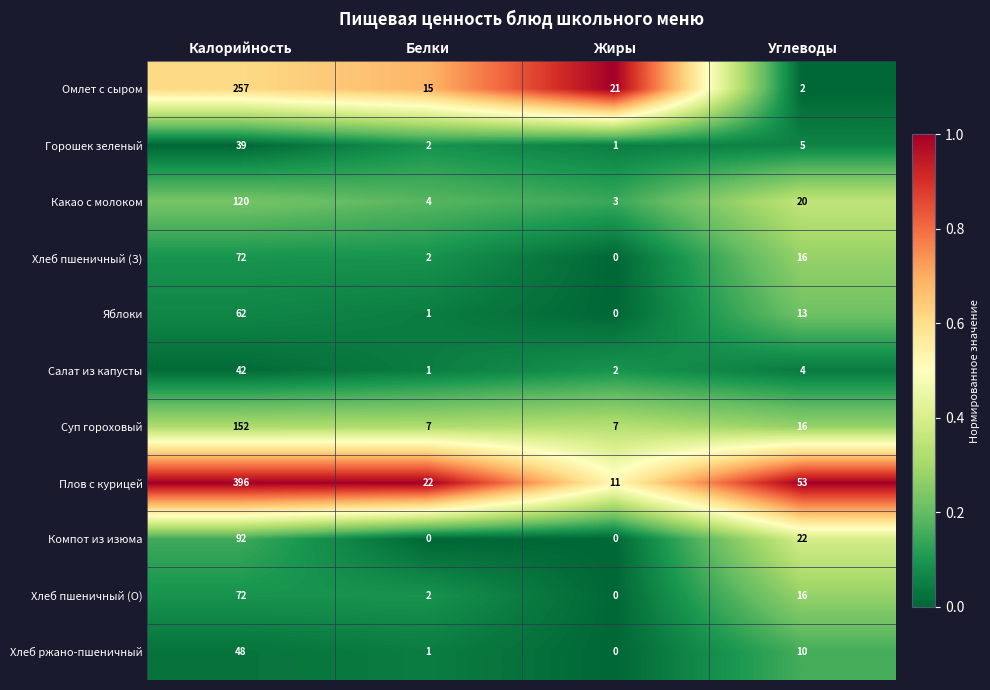

Is it true that Яблоки equals 13 at Углеводы?

True